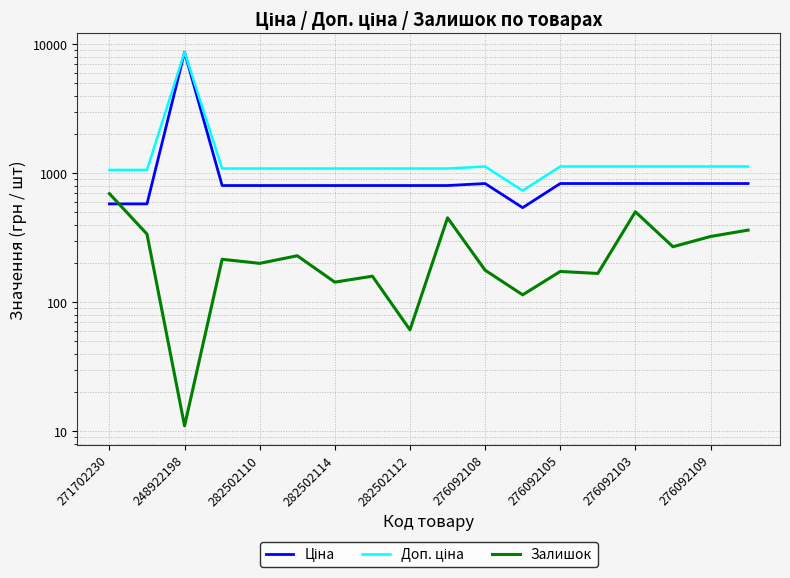

What is the sum of the Залишок values at 276092105 and 271702230?

867.0